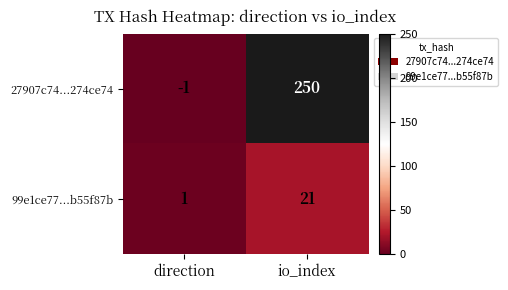

What is the difference between the 27907c74...274ce74 values at io_index and direction?

251